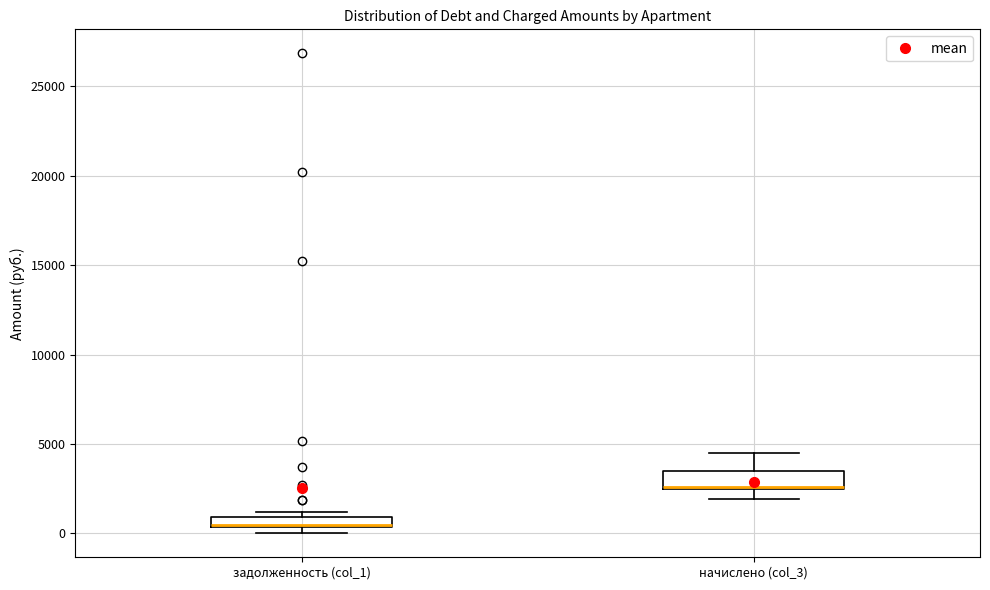

Where is the upper edge of the box for задолженность (col_1) on the y-axis? The values are not printed on the chart, so give them approximately, as read against the axis.

1000